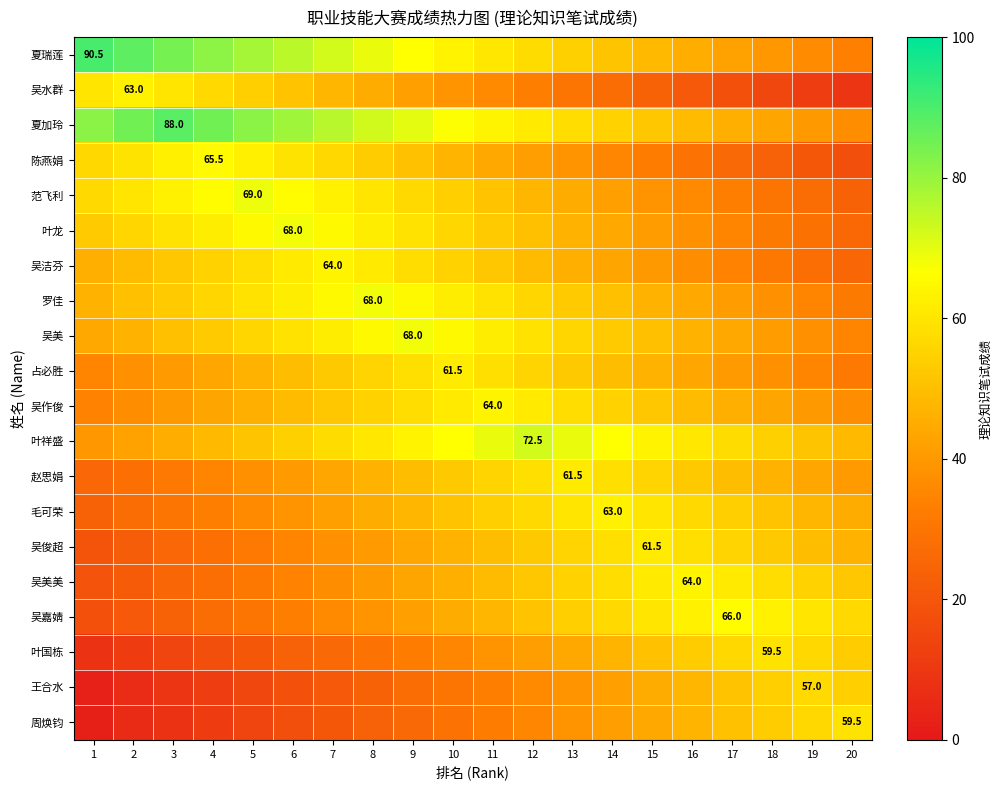

What is the average value of the 叶国栋 series?

36.1